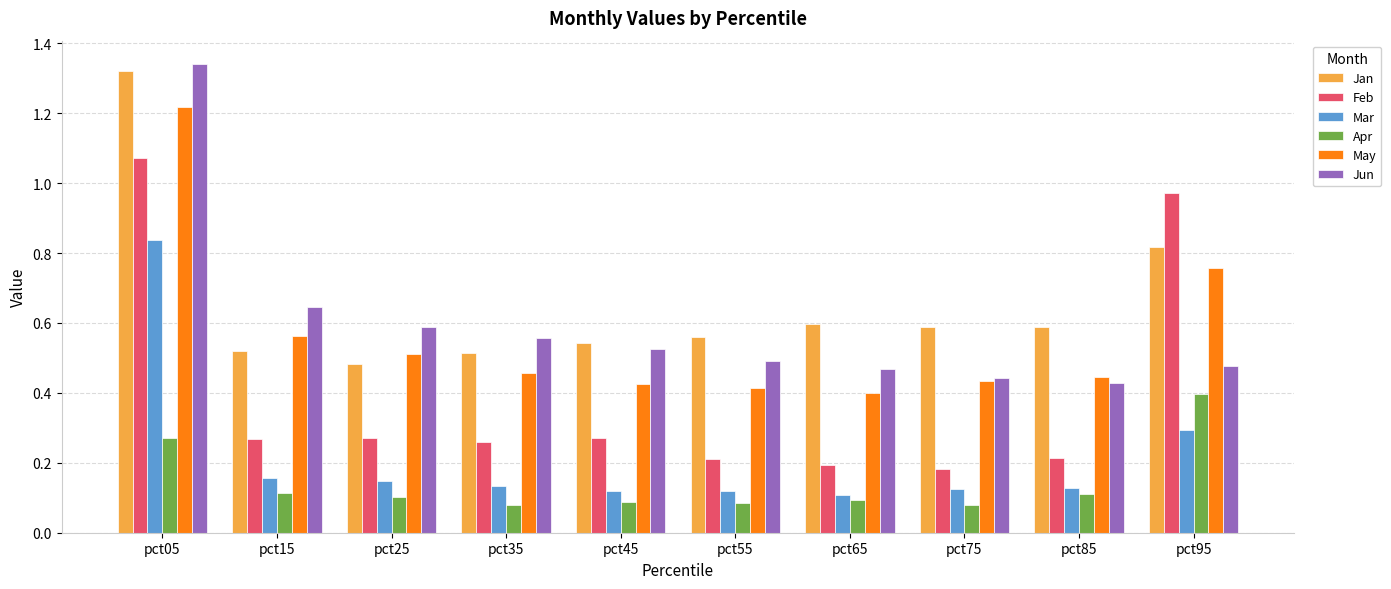

Does the chart contain stacked bars?

No